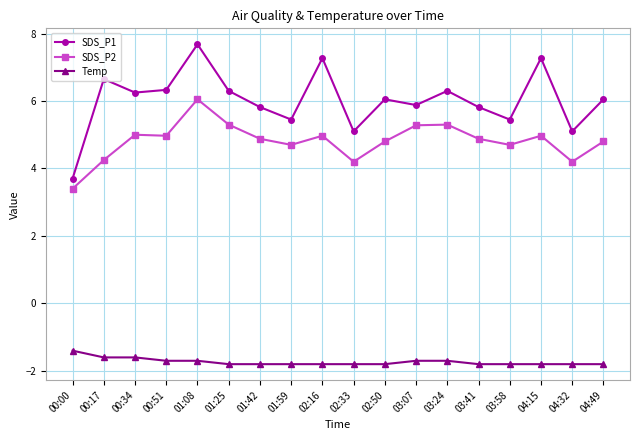

What is the smallest value displayed?

-1.8